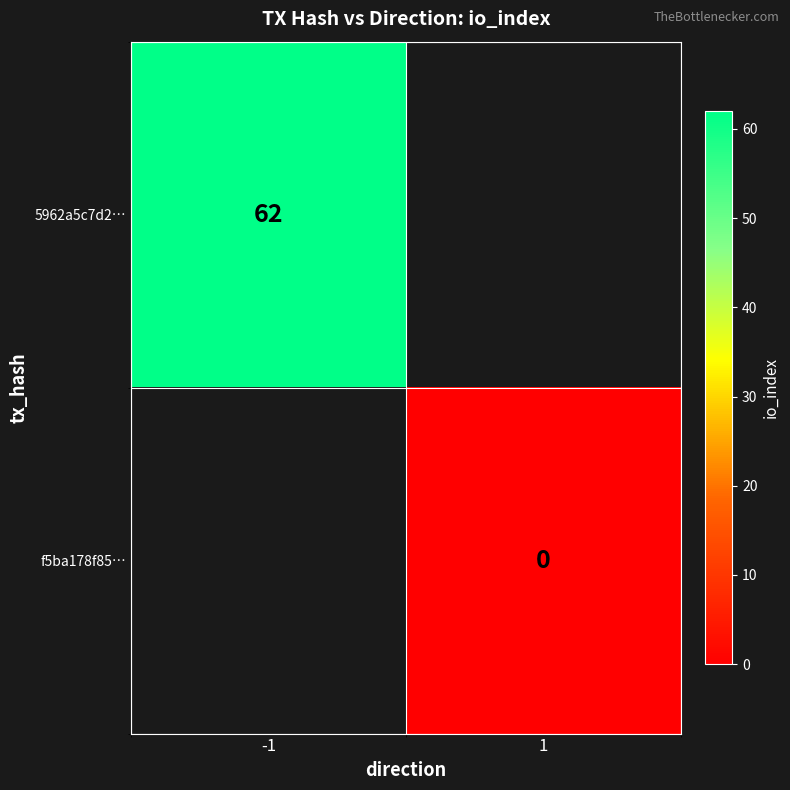

Between 1 and -1, which is larger?

-1